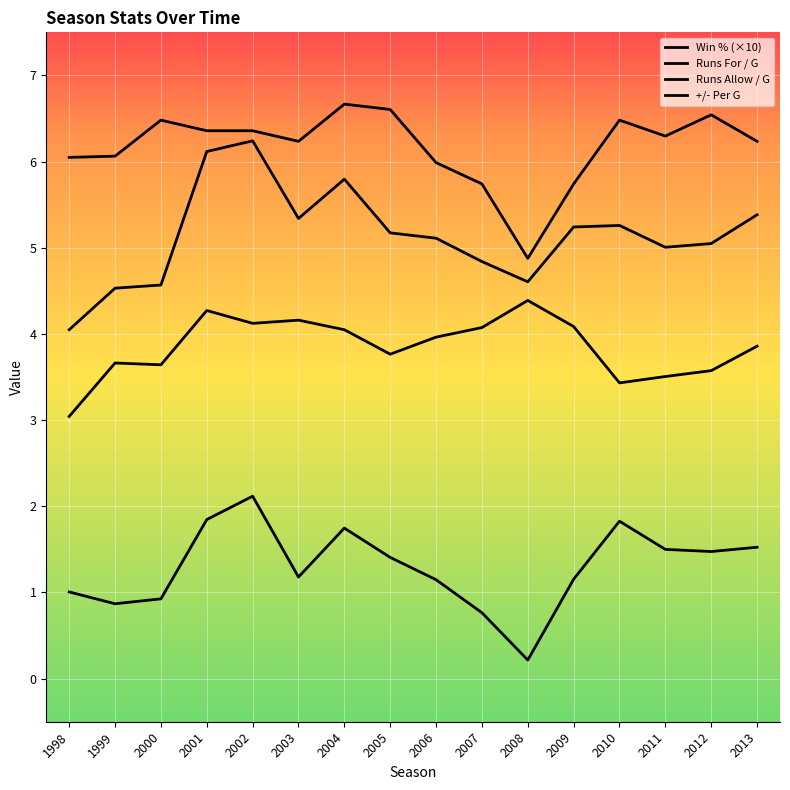

Is this an area chart (filled region under the line)?

No